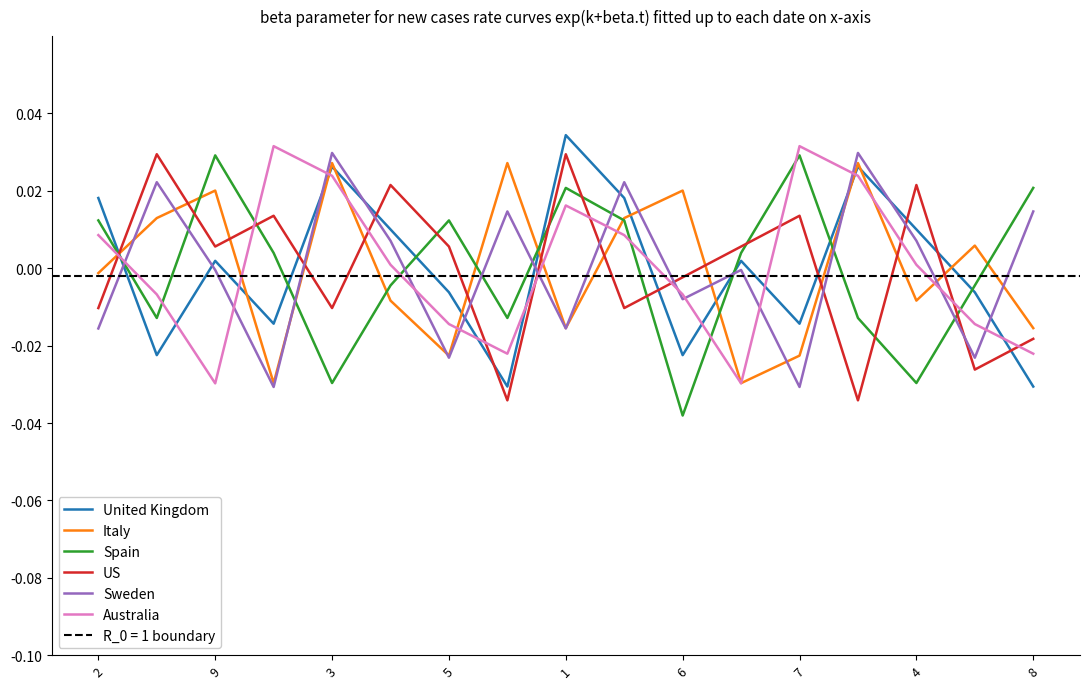

How many intersections are there between United Kingdom and Sweden?

11